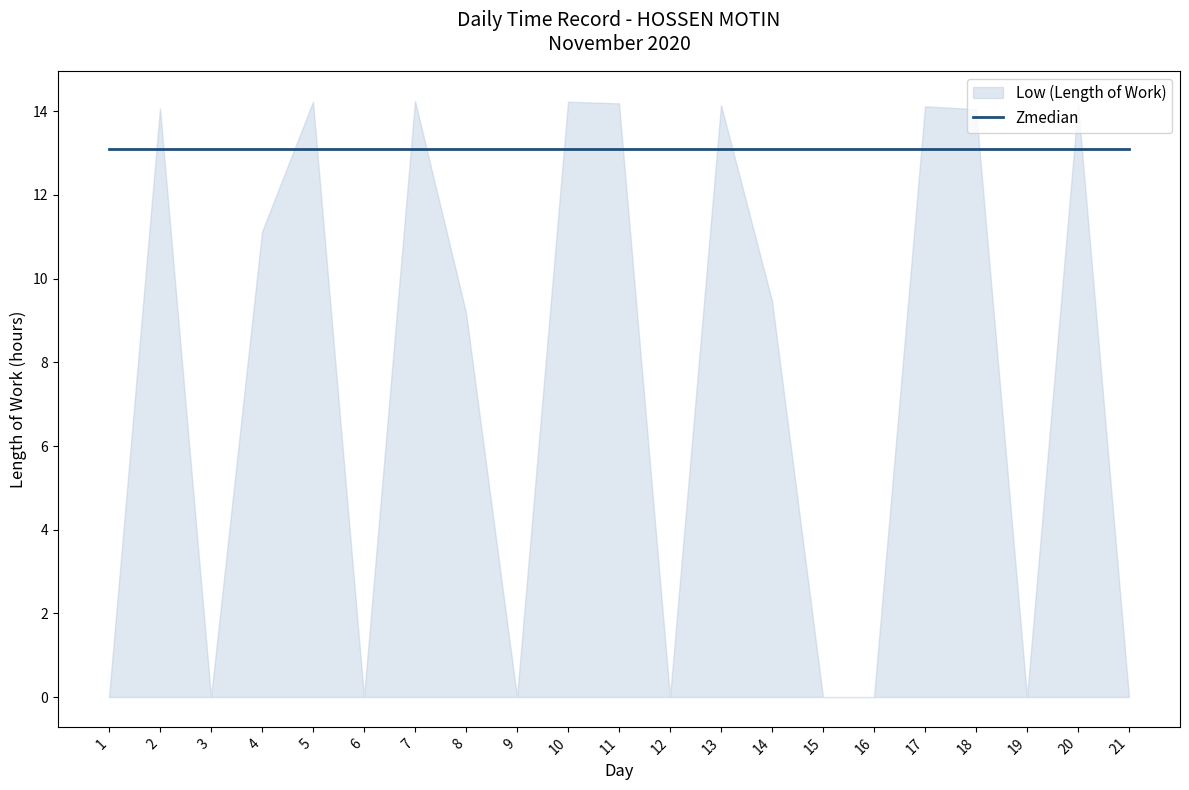

Reading left to right, list all the values displayed in this chart.

0.0	14.1	0.0	11.1	14.2	0.0	14.2	9.2	0.0	14.2	14.2	0.0	14.2	9.5	0.0	0.0	14.1	14.1	0.0	14.2	0.0